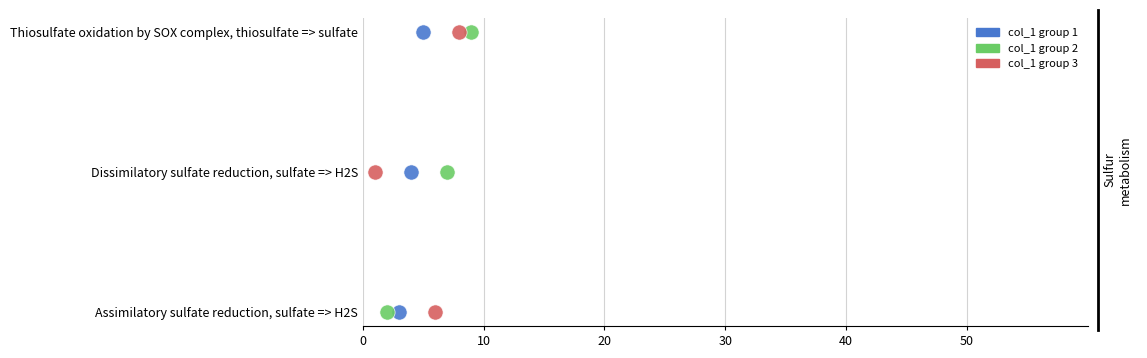

What are all the series names shown in the legend?

col_1 group 1, col_1 group 2, col_1 group 3